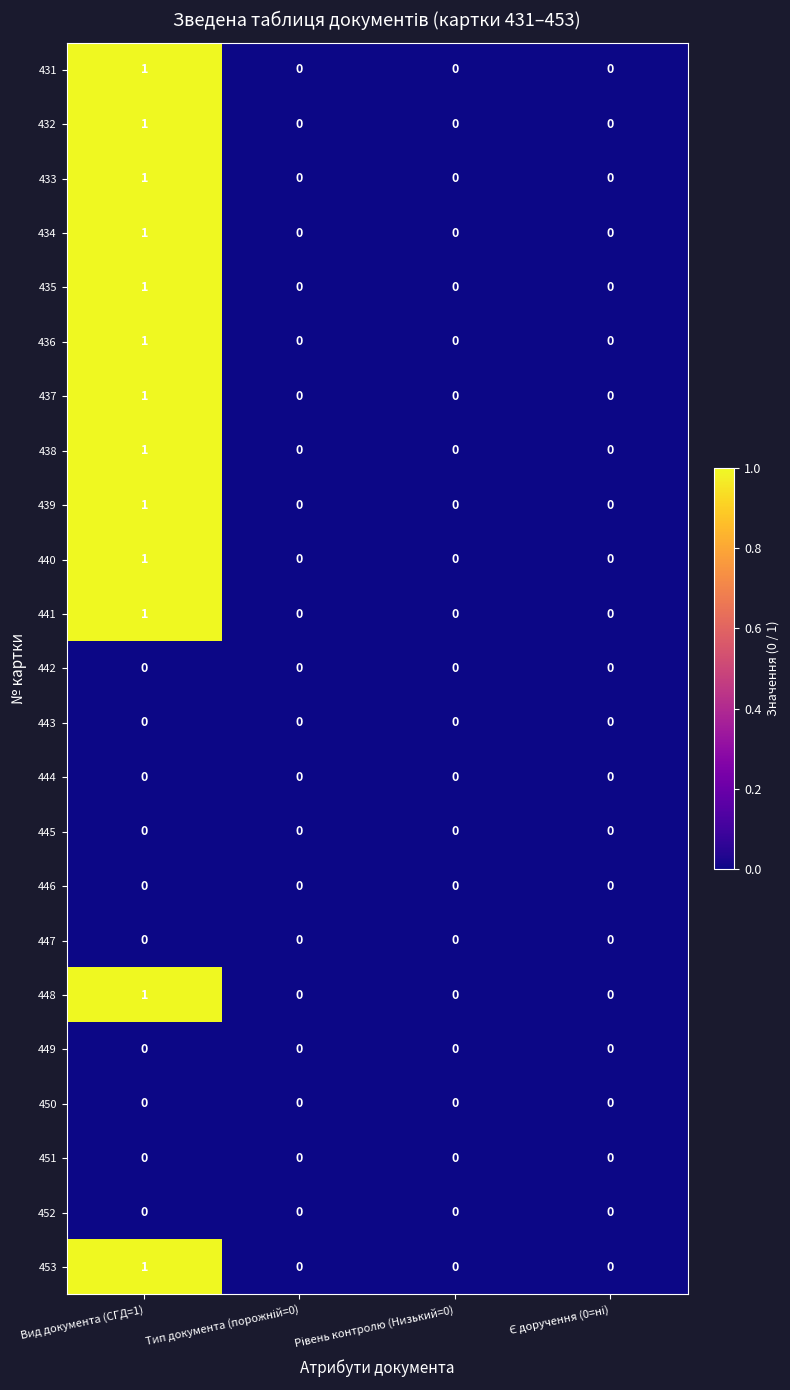

How many 434 values are between 0 and 1?

4